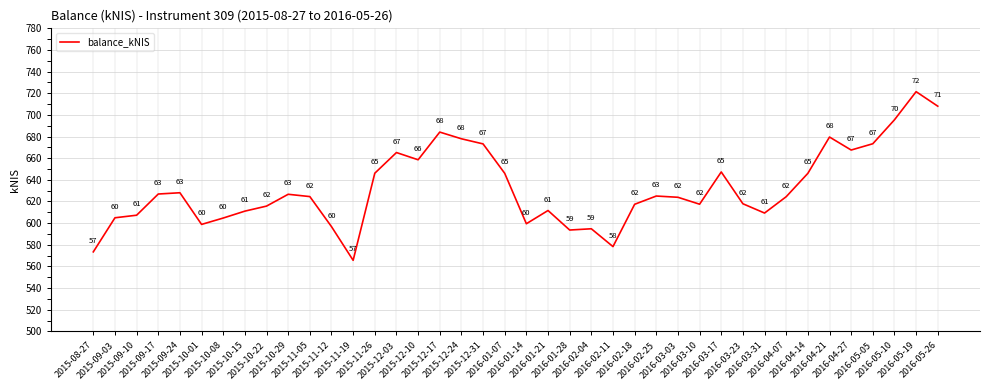

Does the chart display data point markers on the line(s)?

No